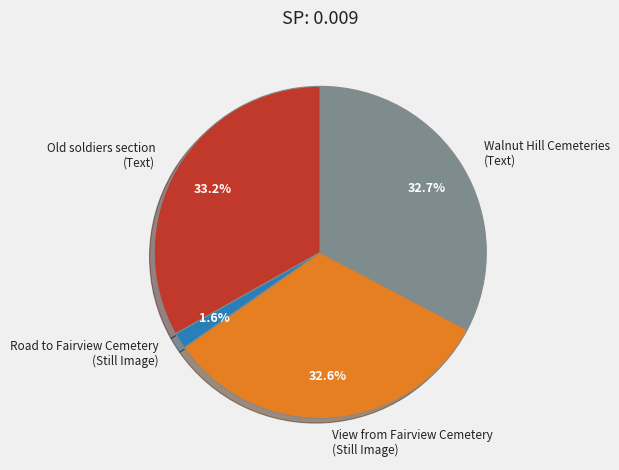

Which has a higher value, View from Fairview Cemetery (Still Image) or Old soldiers section (Text)?

Old soldiers section (Text)